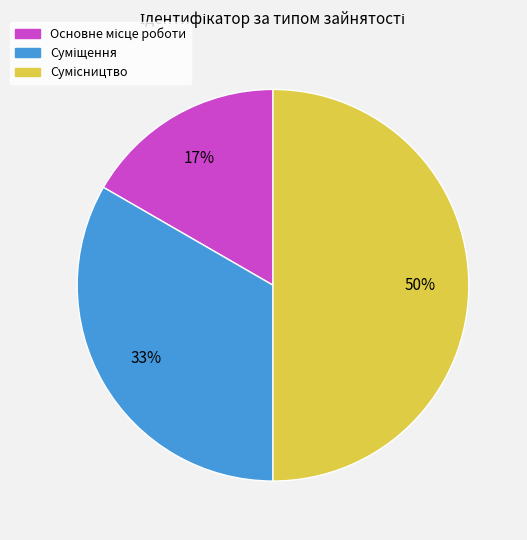

To the nearest percent, what is the difference between the largest and smallest slice percentages?

33%